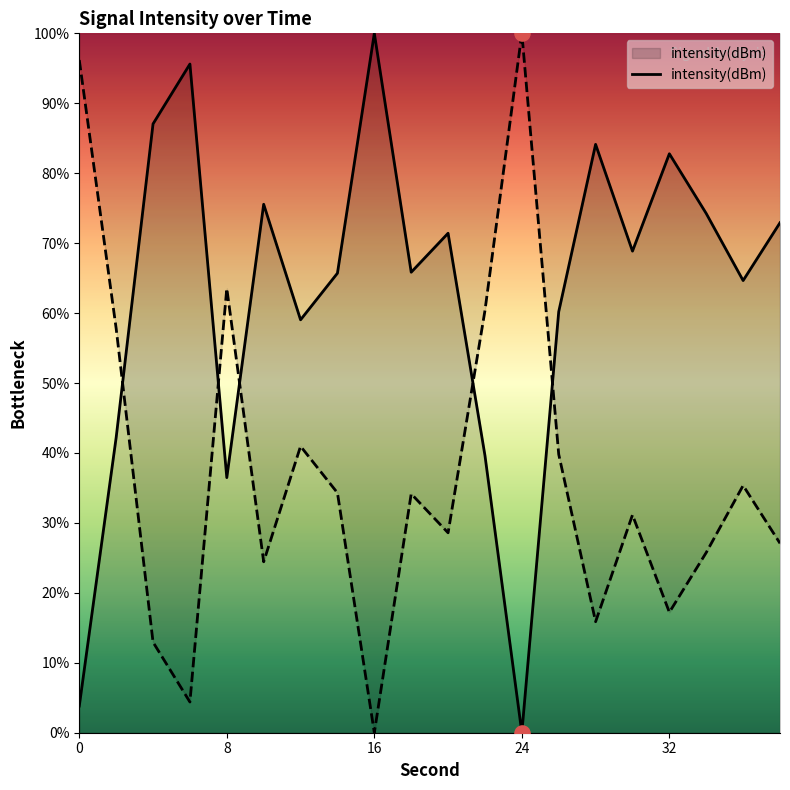

At which label does intensity(dBm) reach its peak?

16